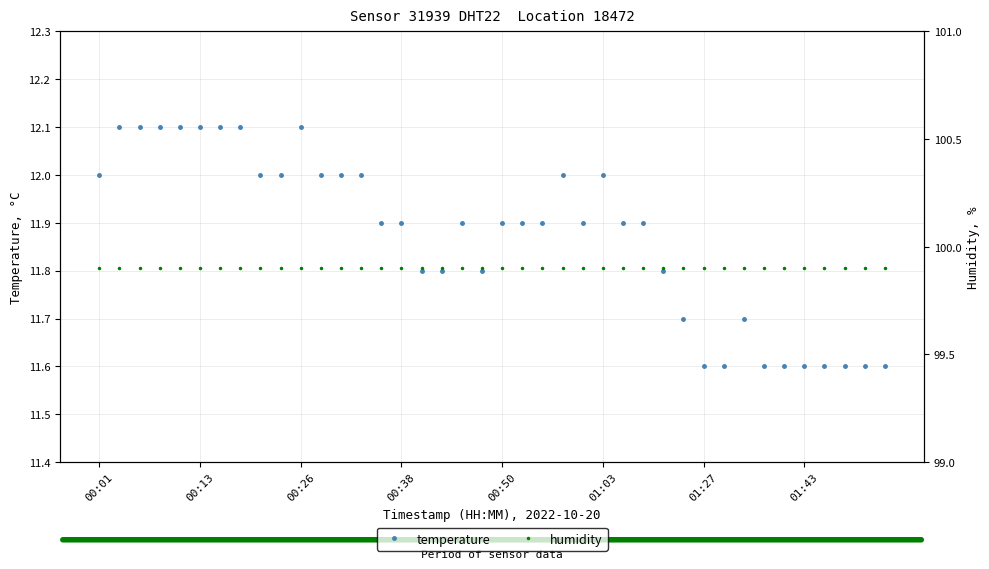

True or false: temperature has more than 0 points higher than both neighbors.

True